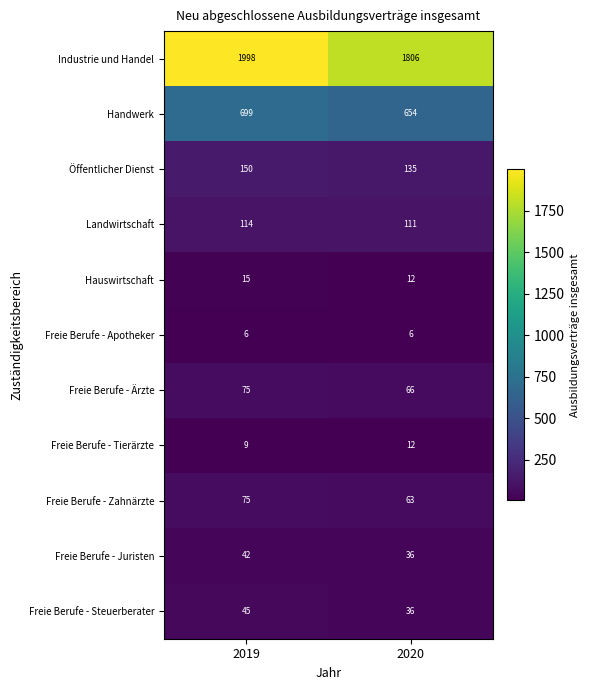

What is the maximum value for Freie Berufe - Juristen?

42